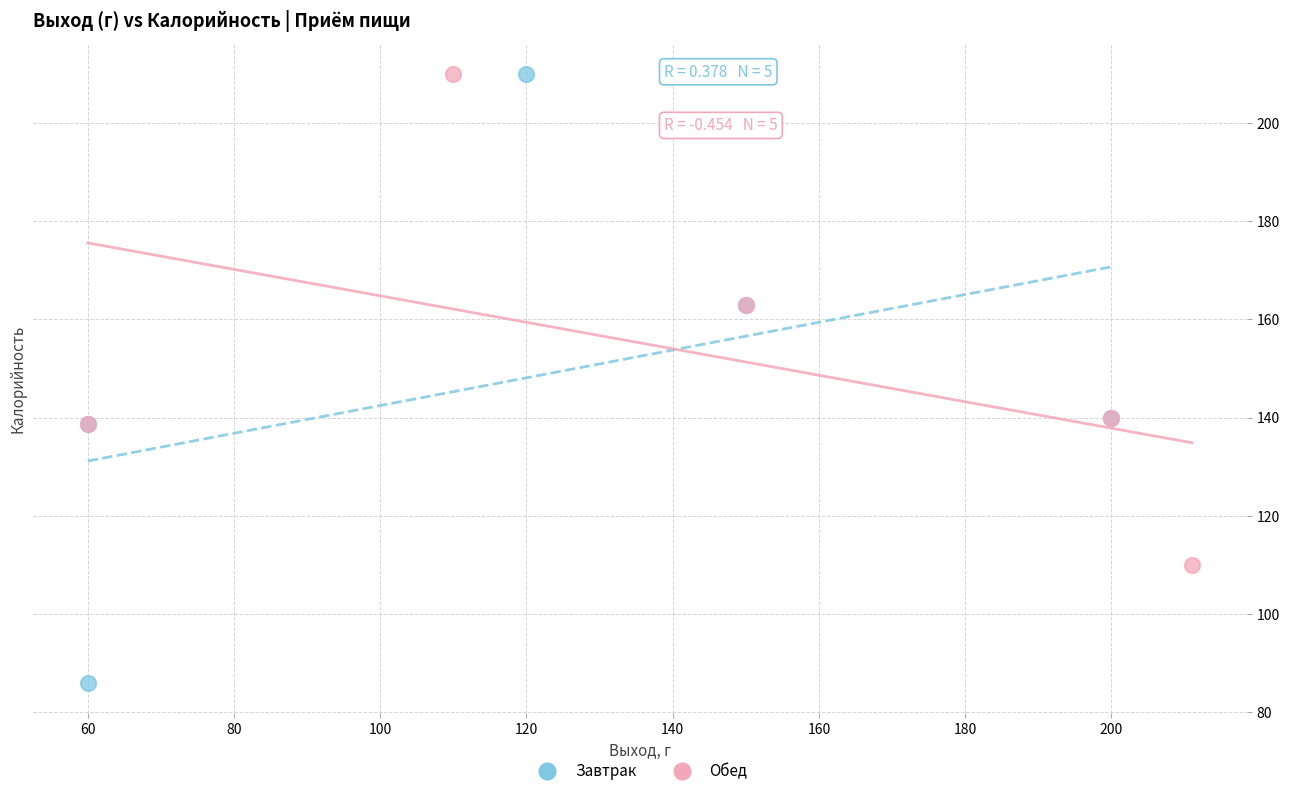

Which series has the largest Y range (max minus min)?

Завтрак